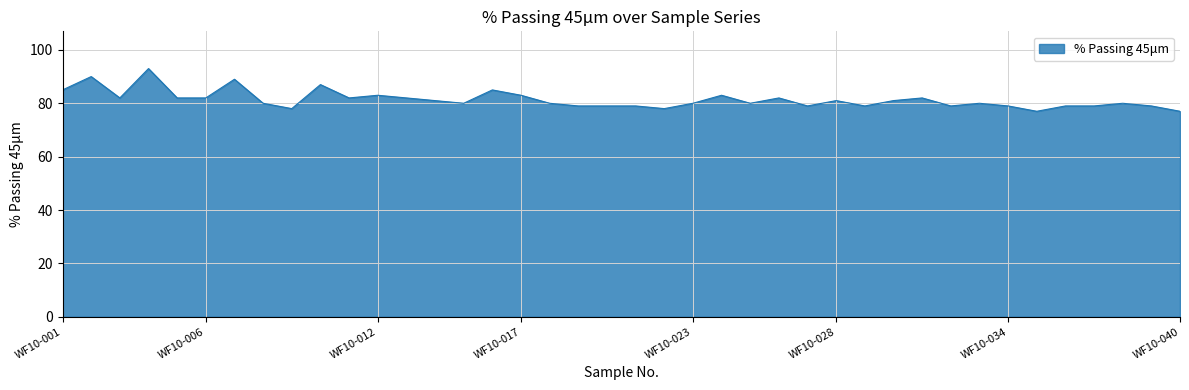

Reading left to right, list all the values displayed in this chart.

85	90	82	93	82	82	89	80	78	87	82	83	82	81	80	85	83	80	79	79	79	78	80	83	80	82	79	81	79	81	82	79	80	79	77	79	79	80	79	77